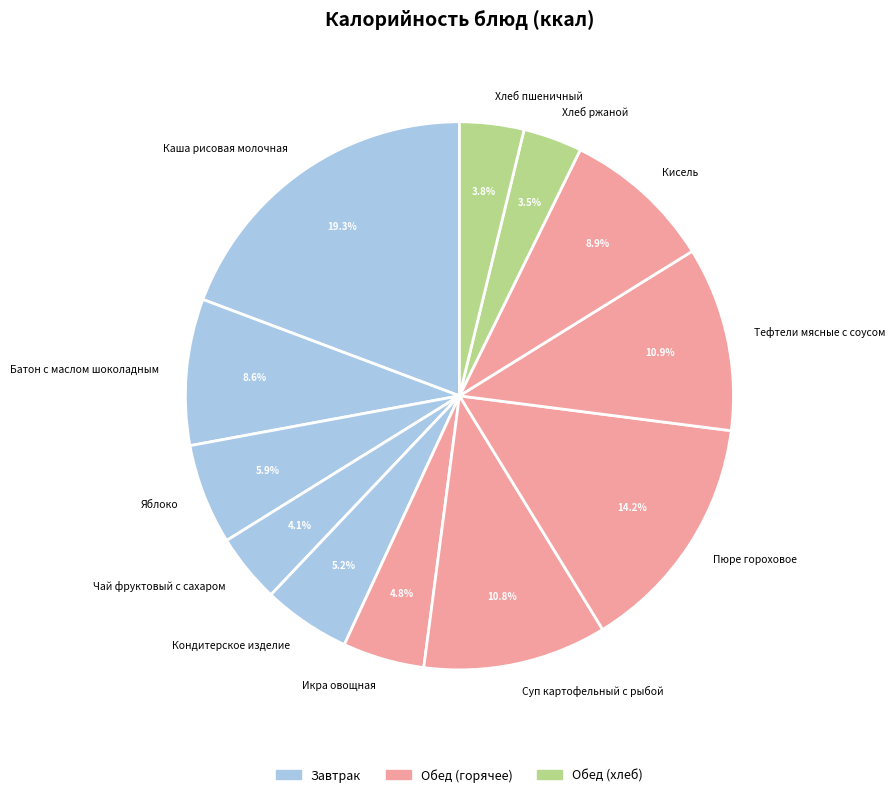

How many slices are in this pie chart?

12